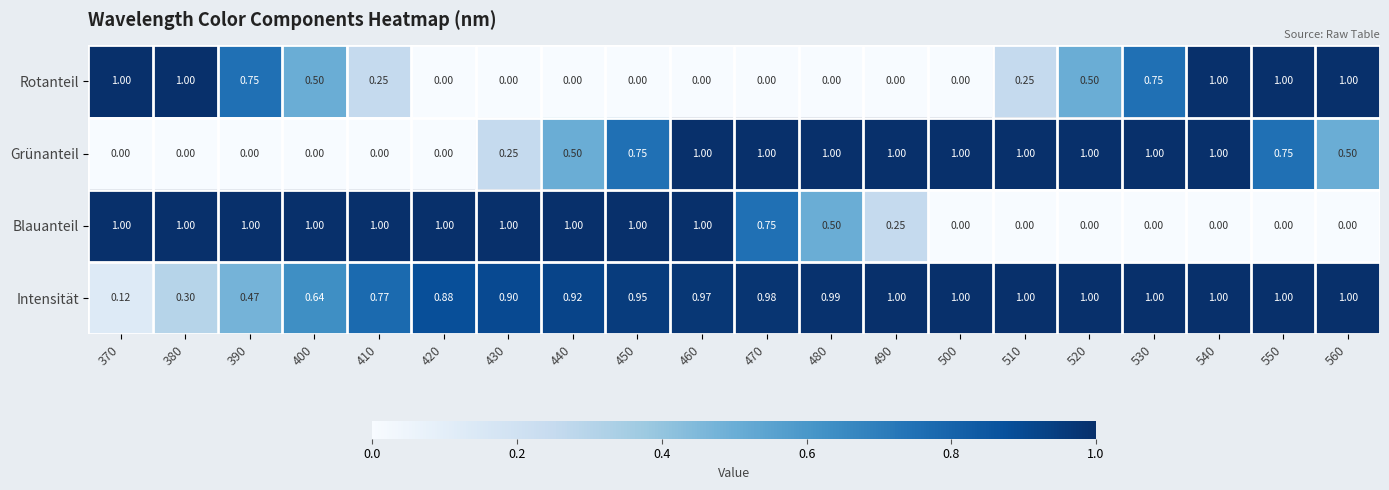

At which category is the sum across all series the highest?

540